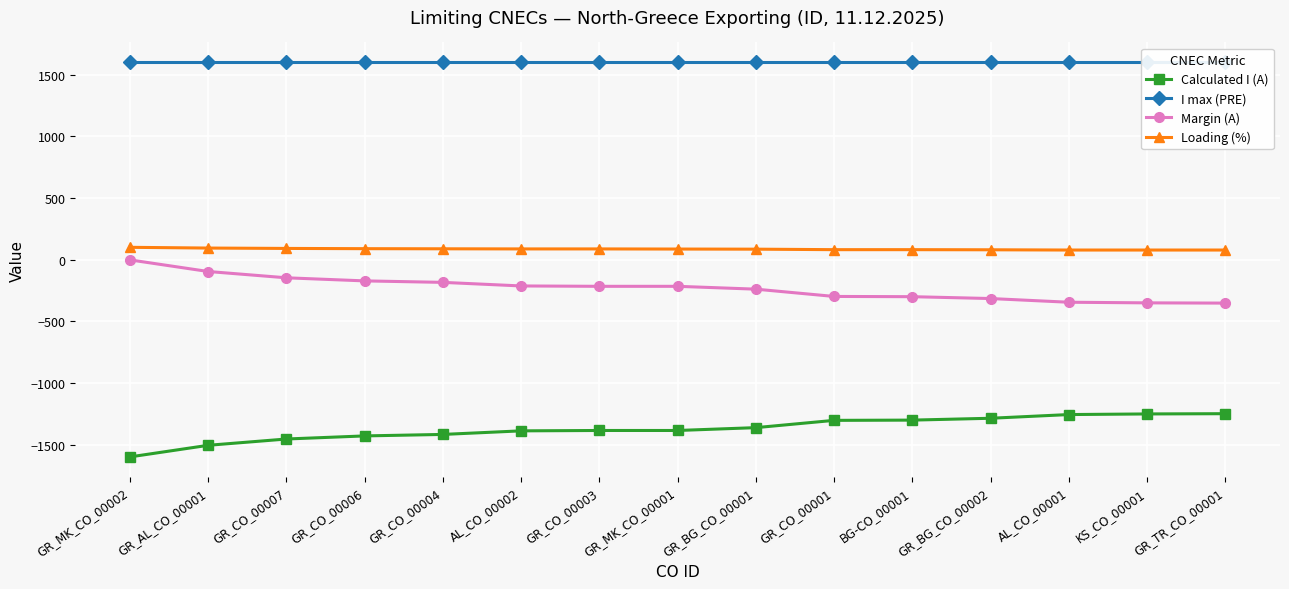

Reading left to right, extract all data points from this chart.

Calculated I (A): -1598	-1504	-1453	-1428	-1416	-1387	-1384	-1384	-1361	-1302	-1300	-1285	-1255	-1250	-1248
I max (PRE): 1600	1600	1600	1600	1600	1600	1600	1600	1600	1600	1600	1600	1600	1600	1600
Margin (A): -2	-96	-147	-172	-184	-213	-216	-216	-239	-298	-300	-315	-345	-350	-352
Loading (%): 100	94	91	89	88	87	87	86	85	81	81	80	78	78	78